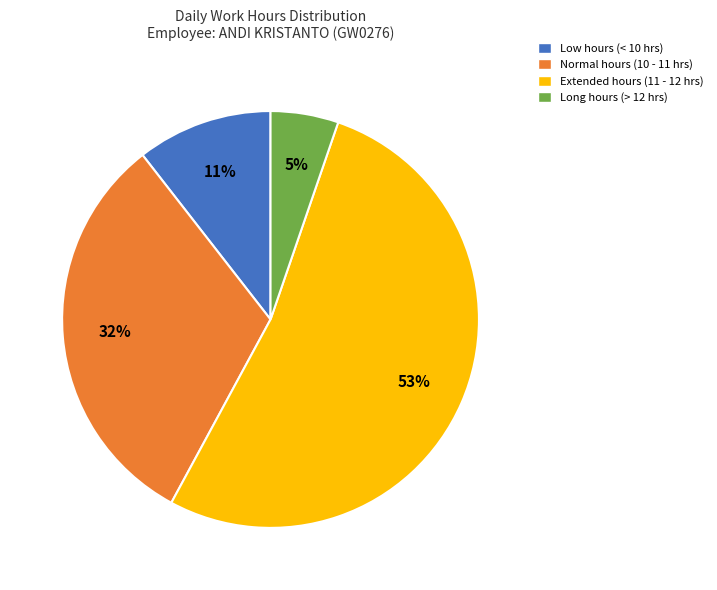

To the nearest percent, what portion does Low hours (< 10 hrs) represent?

11%